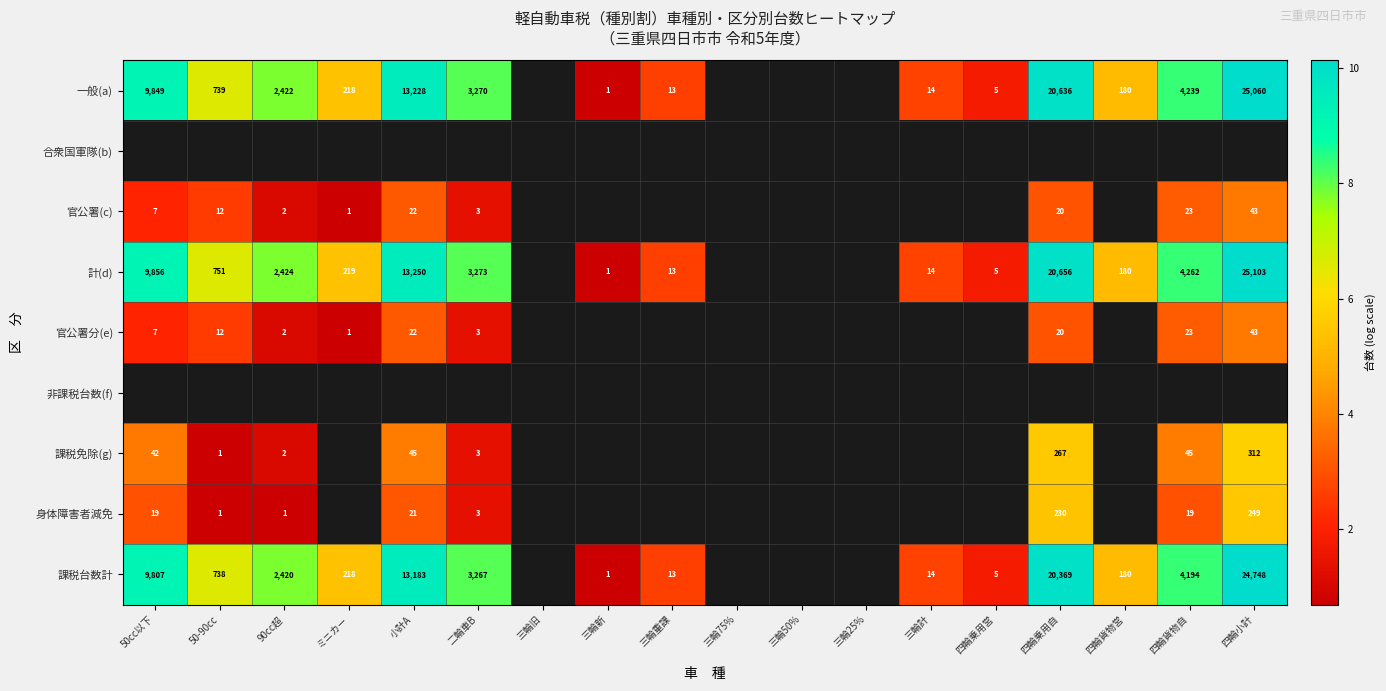

Between 小計A and 三輪重課, which is larger?

小計A